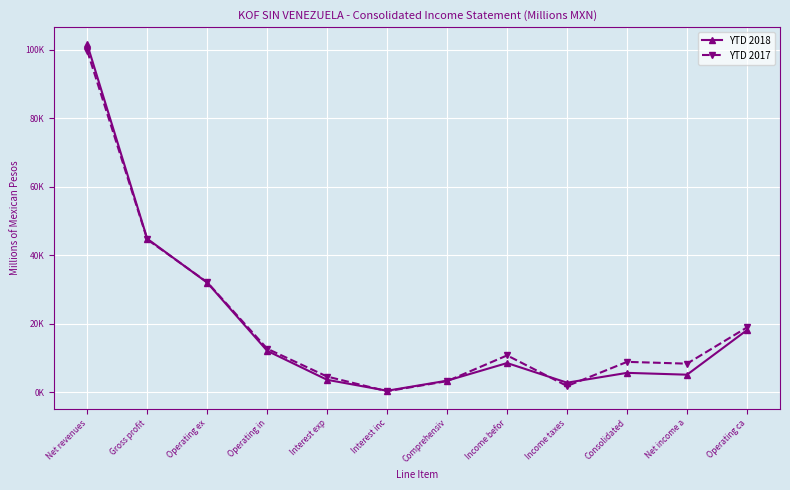

At how many categories does at least one series exceed 80165?

1